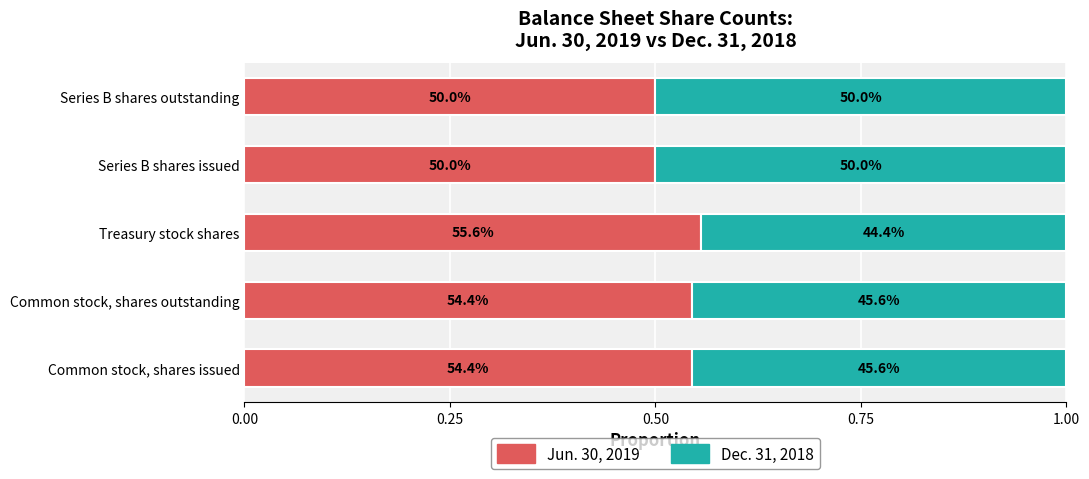

List the series in order of their peak value, lowest first.

Dec. 31, 2018, Jun. 30, 2019